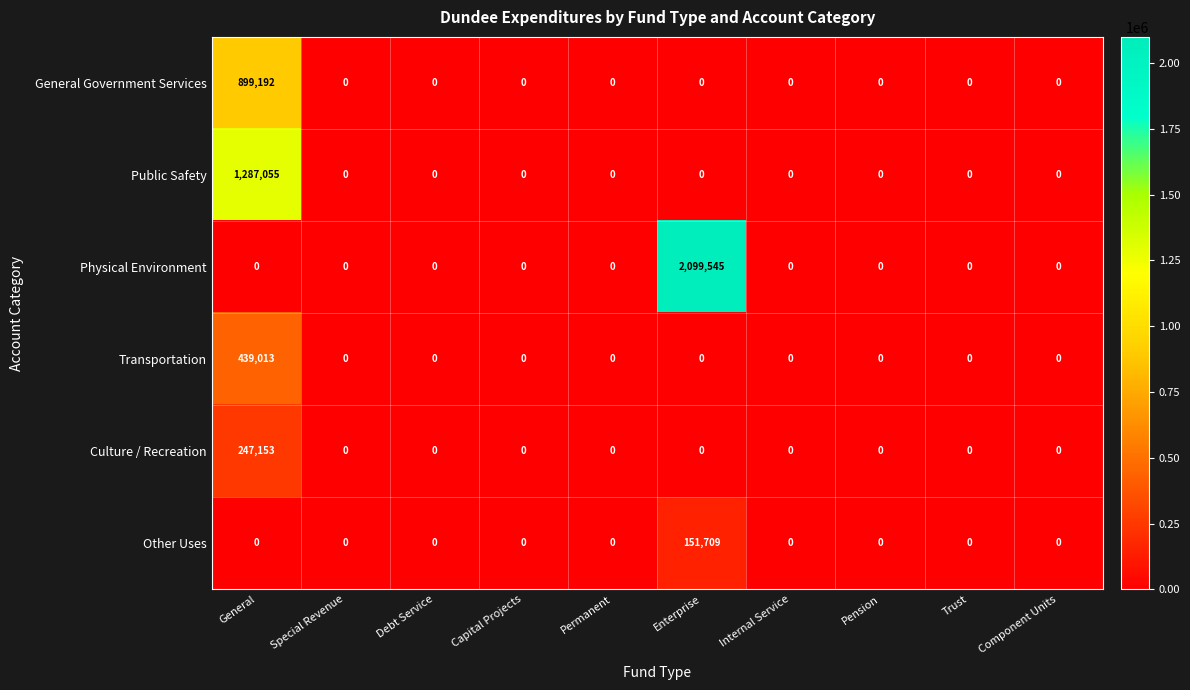

What is the difference between the maximum and minimum values in the General Government Services series?

899192